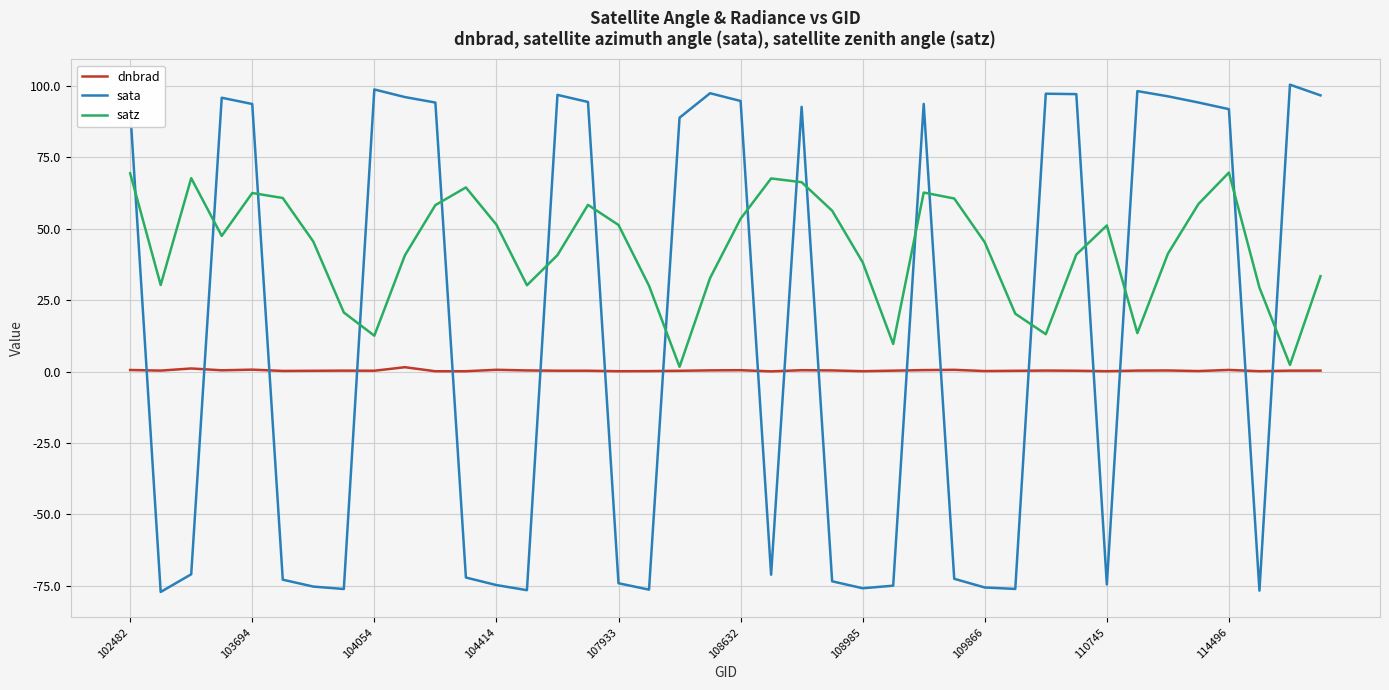

Which series has the largest range (max minus min)?

sata